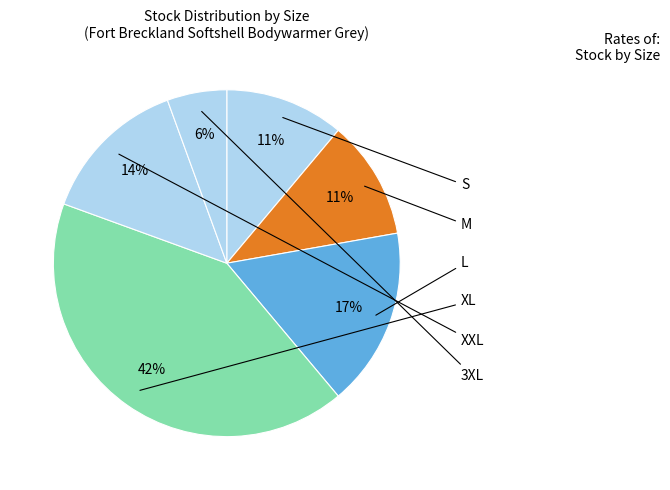

Is there any slice that represents more than half of the pie?

No